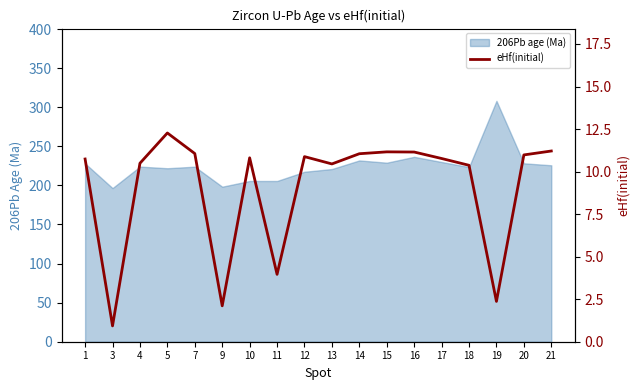

What is the minimum value shown in the chart?

0.9